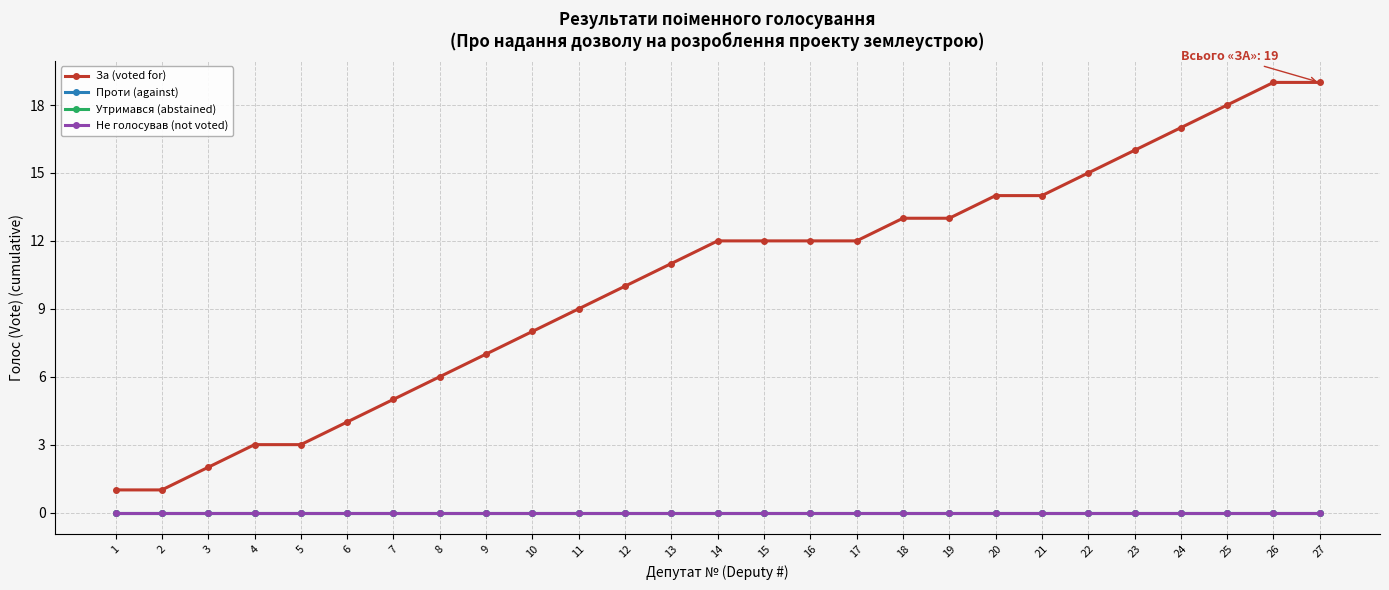

Reading left to right, transcribe all the data shown in this chart.

За (voted for): 1	1	2	3	3	4	5	6	7	8	9	10	11	12	12	12	12	13	13	14	14	15	16	17	18	19	19
Проти (against): 0	0	0	0	0	0	0	0	0	0	0	0	0	0	0	0	0	0	0	0	0	0	0	0	0	0	0
Утримався (abstained): 0	0	0	0	0	0	0	0	0	0	0	0	0	0	0	0	0	0	0	0	0	0	0	0	0	0	0
Не голосував (not voted): 0	0	0	0	0	0	0	0	0	0	0	0	0	0	0	0	0	0	0	0	0	0	0	0	0	0	0